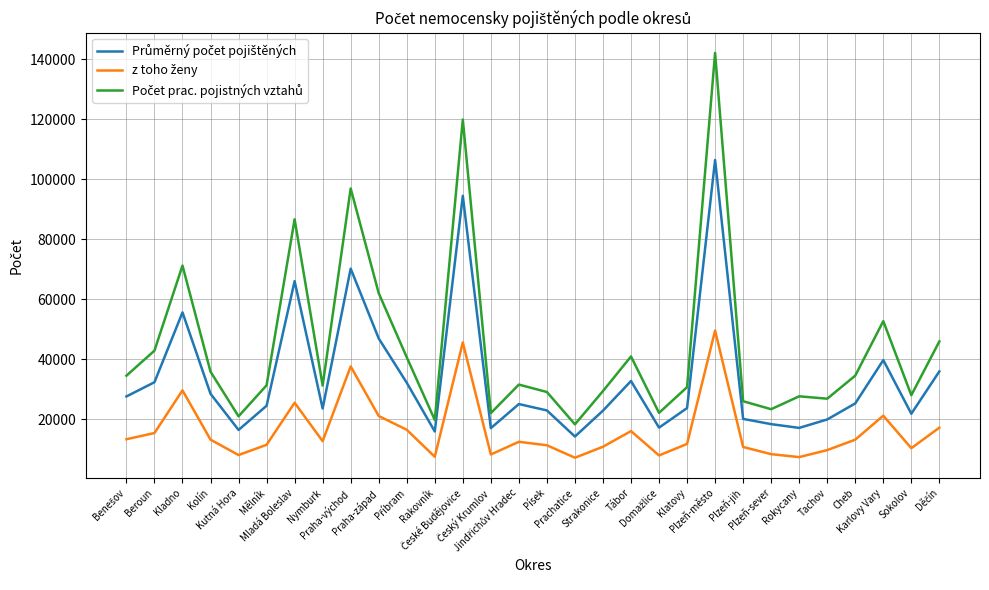

What is the smallest value displayed?

7162